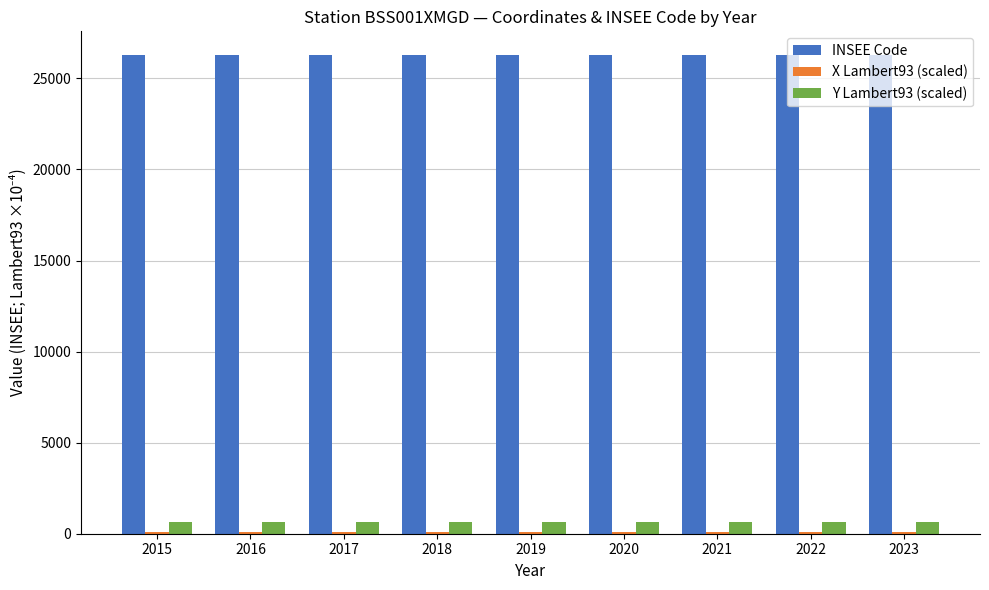

At which label is X Lambert93 (scaled) closest to 84?

2015